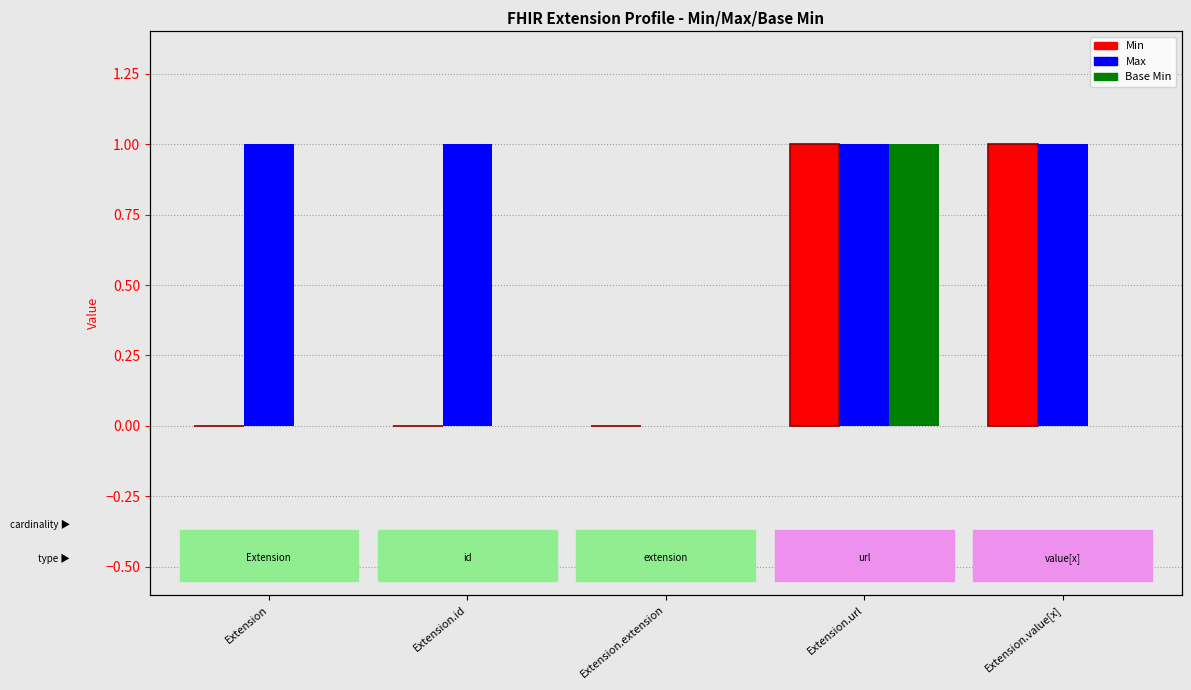

What is the value of the Max bar at the 4th from the left?

1